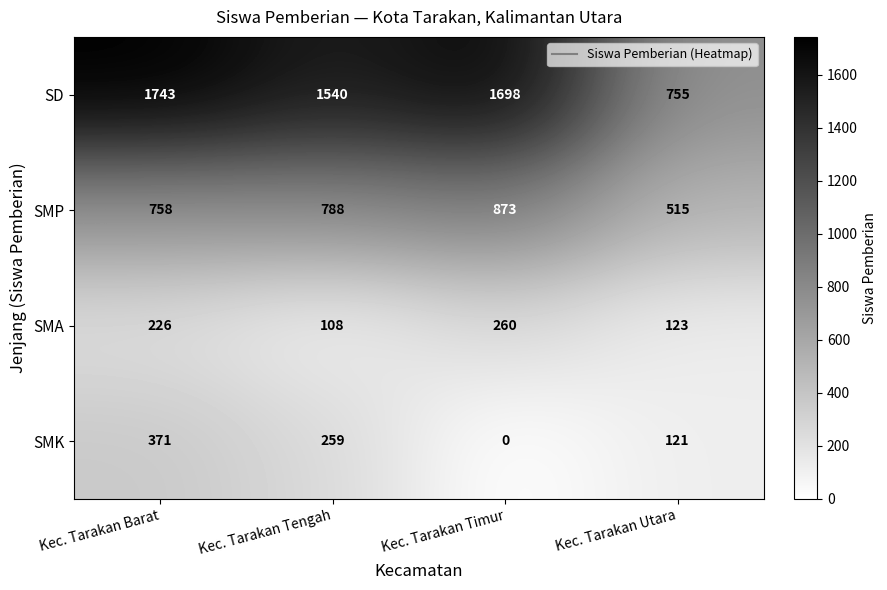

Which category has the highest value across all series?

Kec. Tarakan Barat